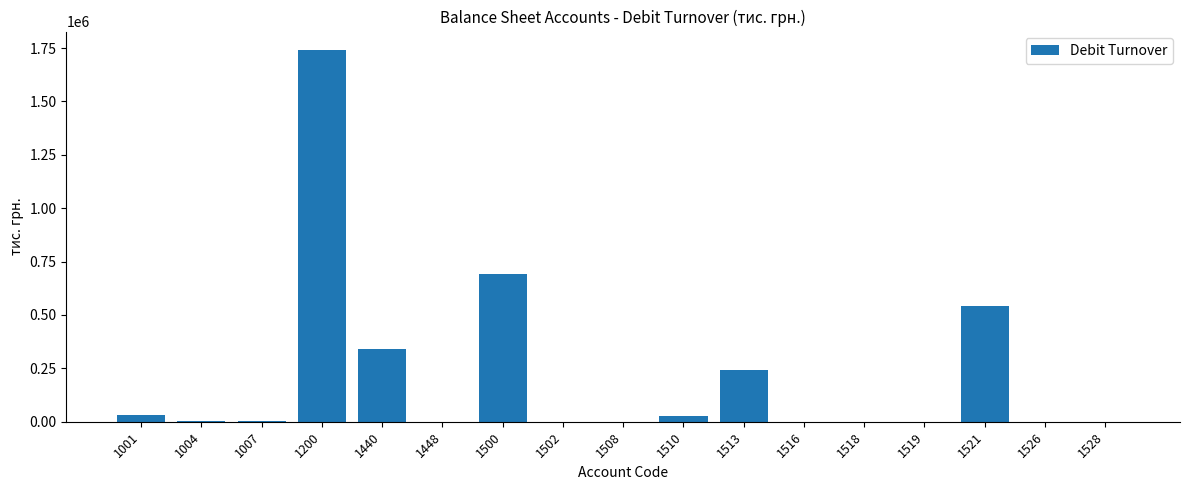

The chart shows a value of 534.3 at 1502. True or false?

True